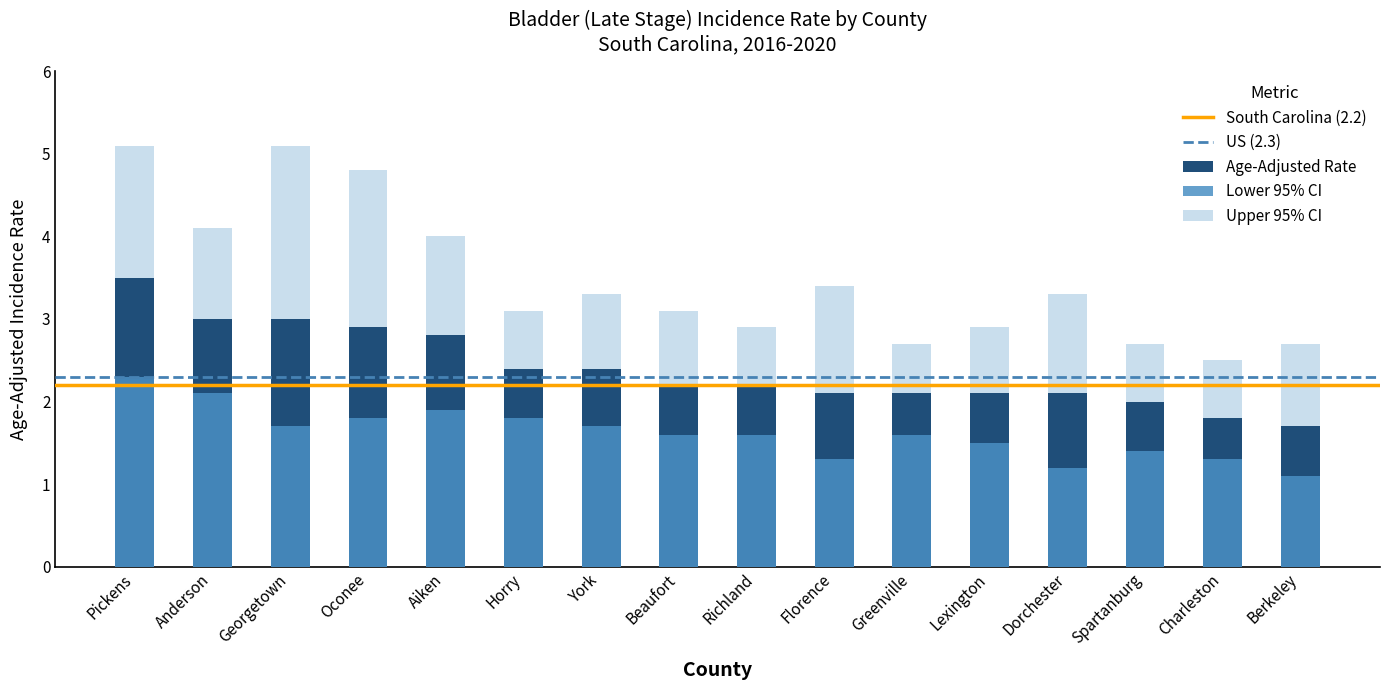

Reading left to right, what are all the values shown in this chart?

Age-Adjusted Rate: Pickens=3.5	Anderson=3.0	Georgetown=3.0	Oconee=2.9	Aiken=2.8	Horry=2.4	York=2.4	Beaufort=2.2	Richland=2.2	Florence=2.1	Greenville=2.1	Lexington=2.1	Dorchester=2.1	Spartanburg=2.0	Charleston=1.8	Berkeley=1.7
Lower 95% CI: Pickens=2.3	Anderson=2.1	Georgetown=1.7	Oconee=1.8	Aiken=1.9	Horry=1.8	York=1.7	Beaufort=1.6	Richland=1.6	Florence=1.3	Greenville=1.6	Lexington=1.5	Dorchester=1.2	Spartanburg=1.4	Charleston=1.3	Berkeley=1.1
Upper 95% CI: Pickens=5.1	Anderson=4.1	Georgetown=5.1	Oconee=4.8	Aiken=4.0	Horry=3.1	York=3.3	Beaufort=3.1	Richland=2.9	Florence=3.4	Greenville=2.7	Lexington=2.9	Dorchester=3.3	Spartanburg=2.7	Charleston=2.5	Berkeley=2.7